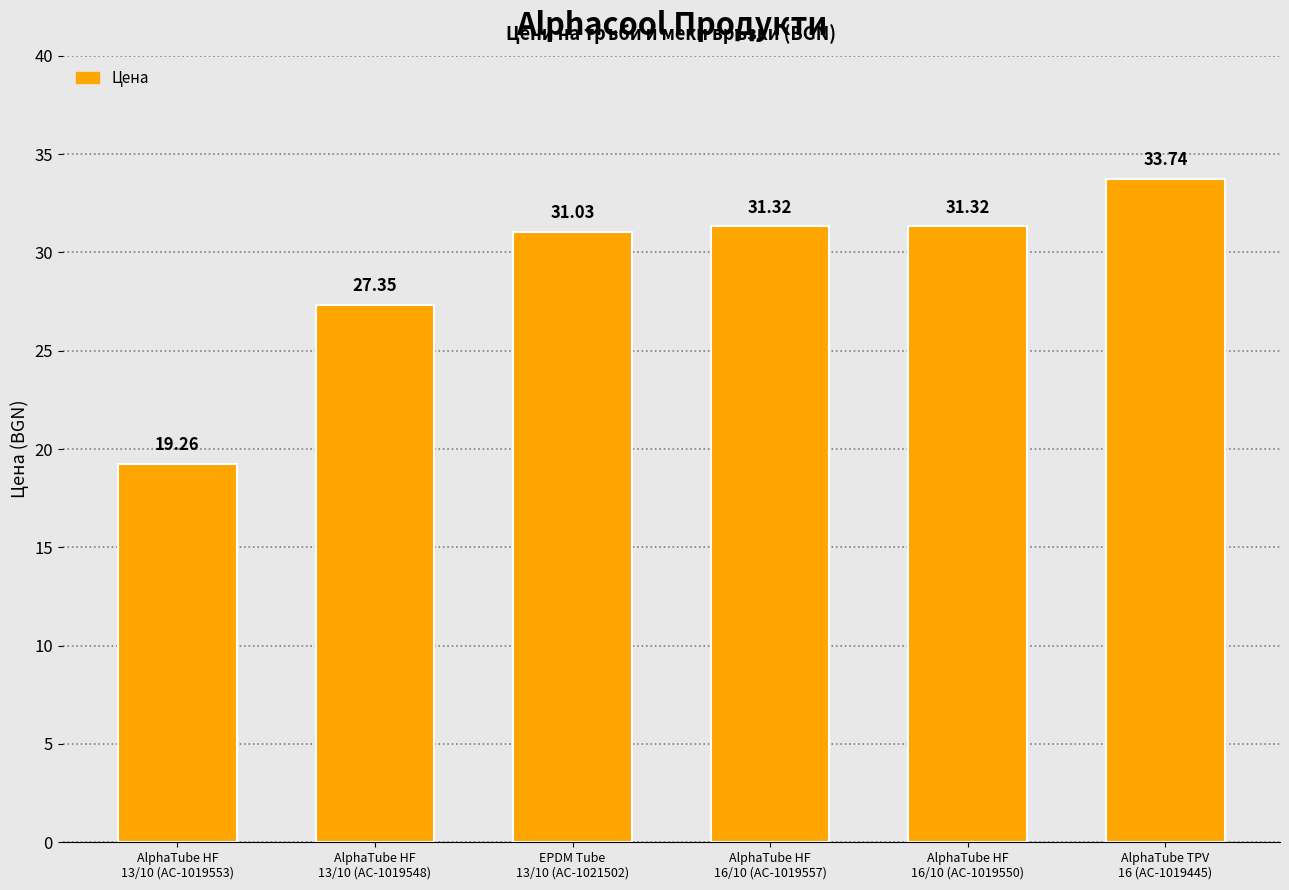

The value at AlphaTube TPV
16 (AC-1019445) is 20.2. True or false?

False